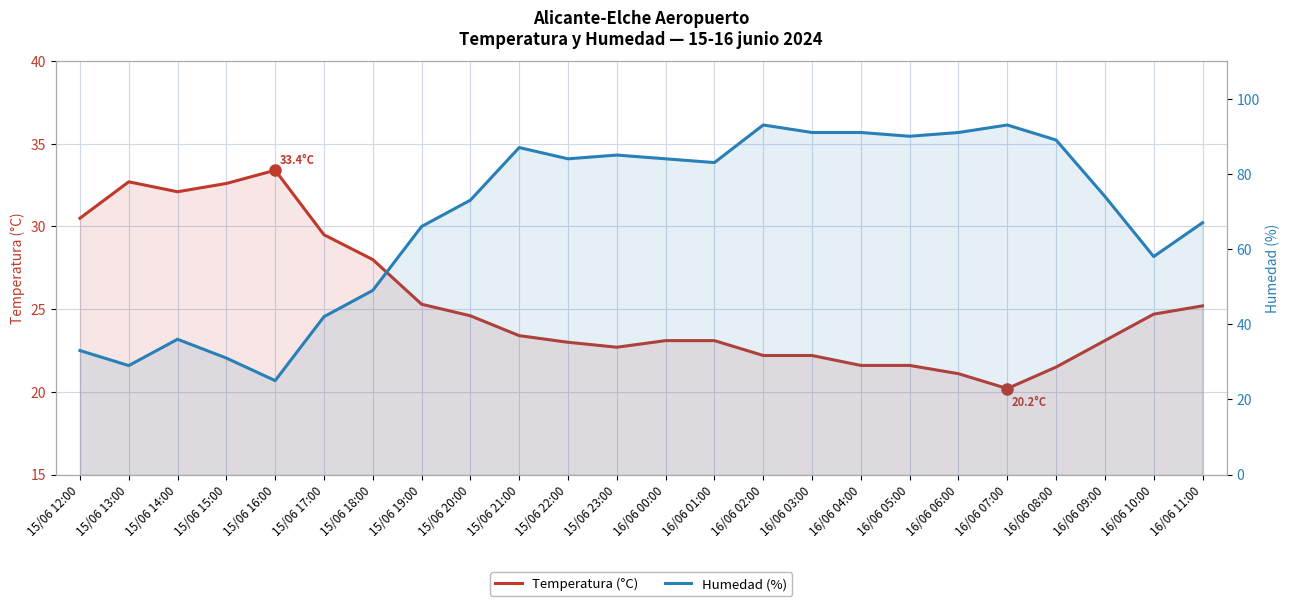

What is the value of the Temperatura (°C) point at the 5th from the left?

33.4